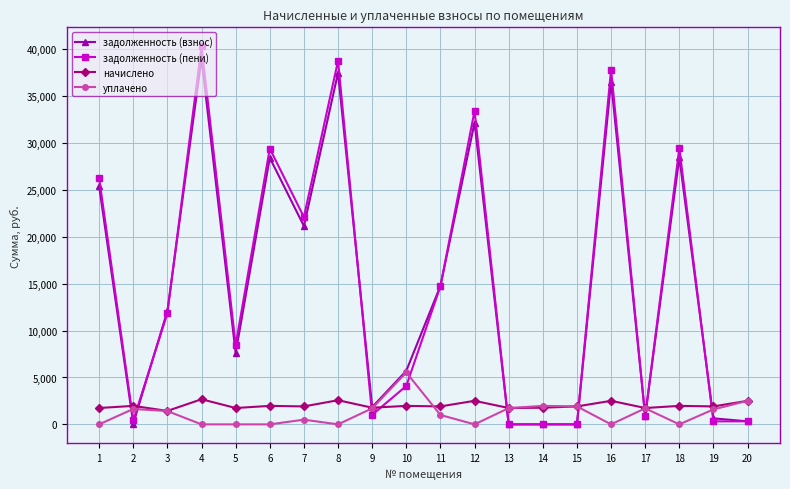

At which category does задолженность (взнос) reach its first local valley?

2